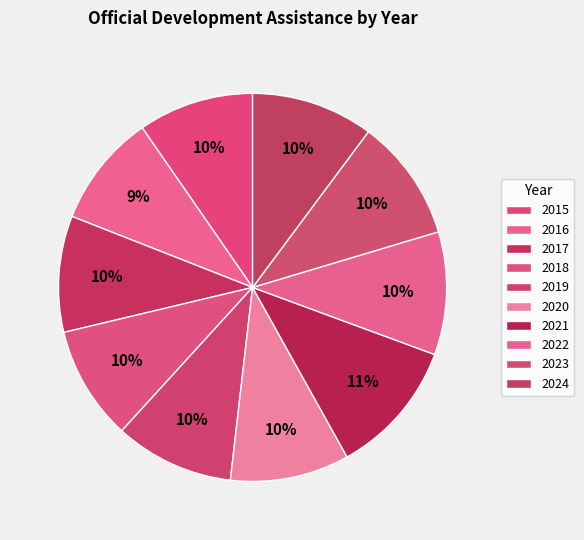

Is 2017 the majority of the pie?

No